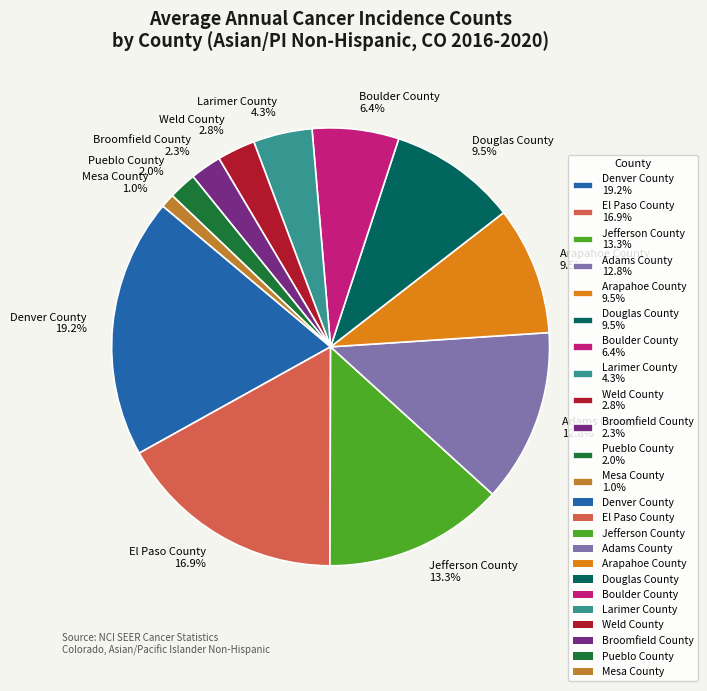

Is Broomfield County the majority of the pie?

No